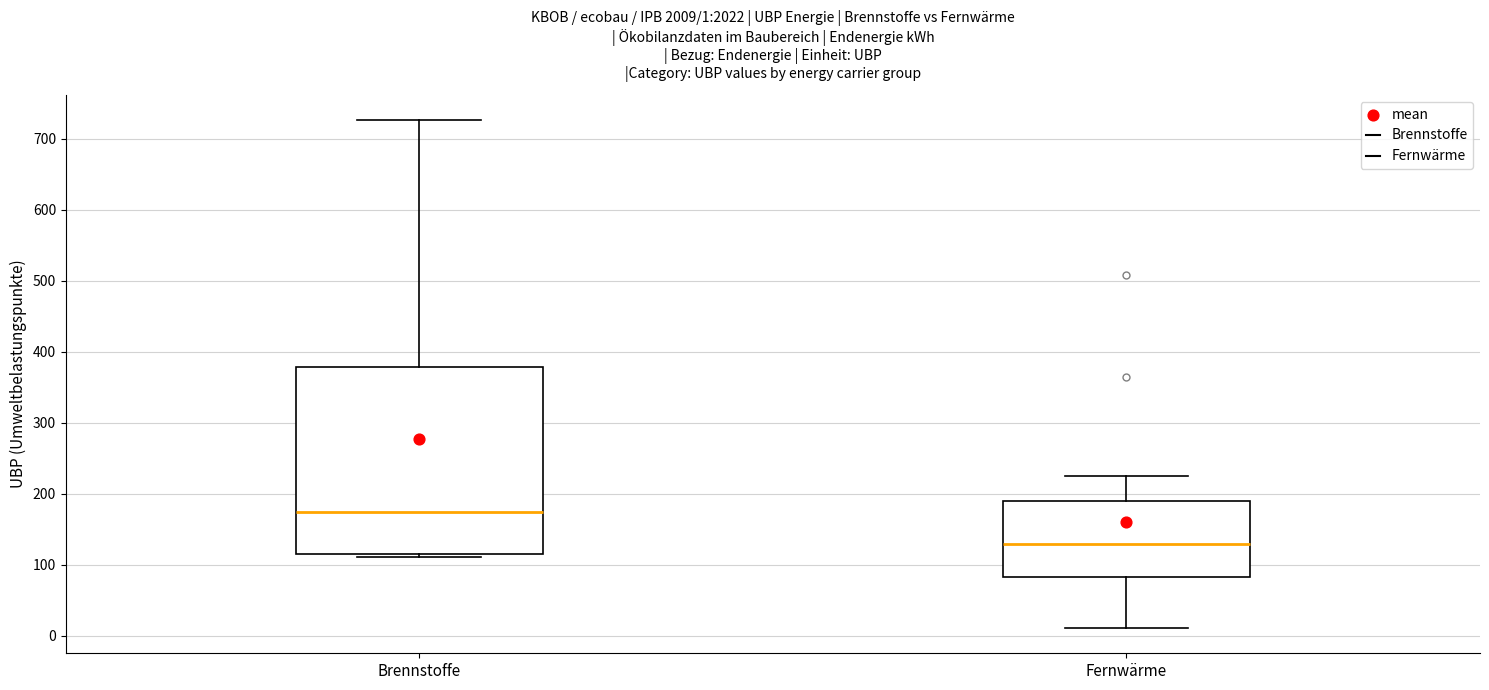

Which box's median line is the lowest?

Fernwärme